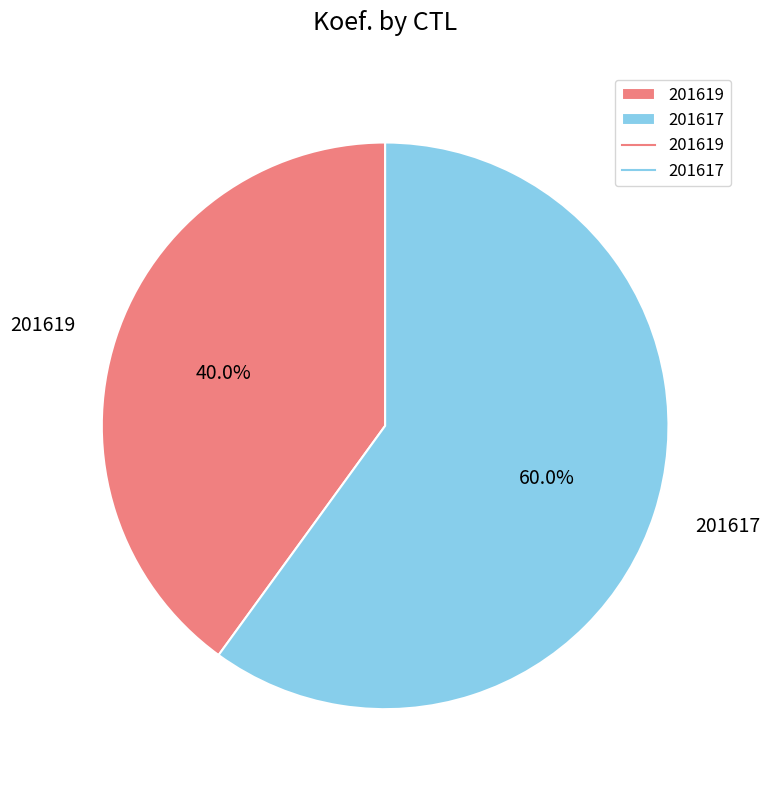

How many slices are in this pie chart?

2